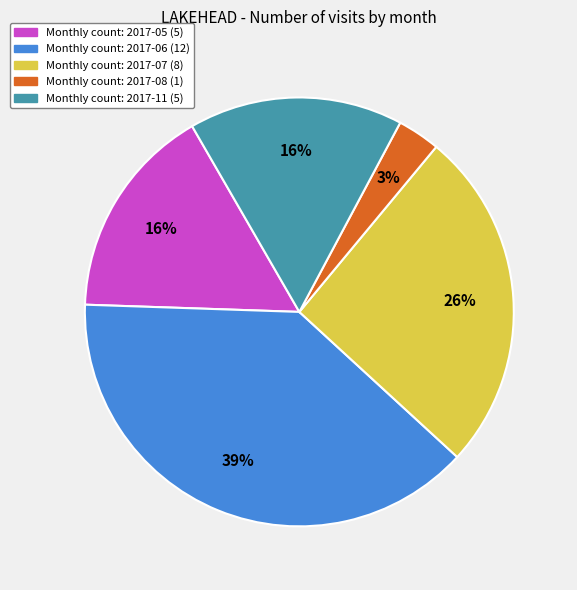

Is there any slice that represents more than half of the pie?

No